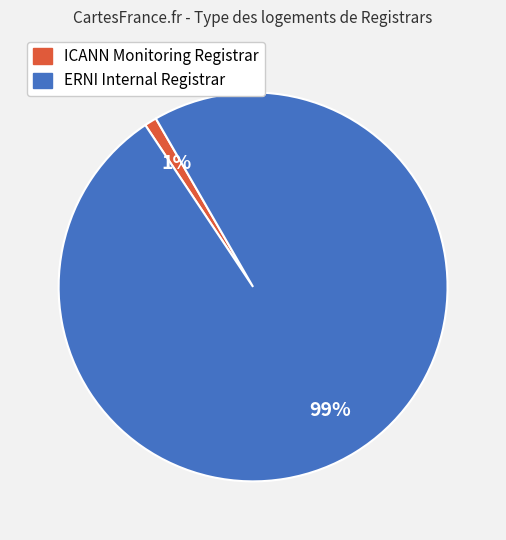

Is it true that ERNI Internal Registrar is 99% of the pie?

True